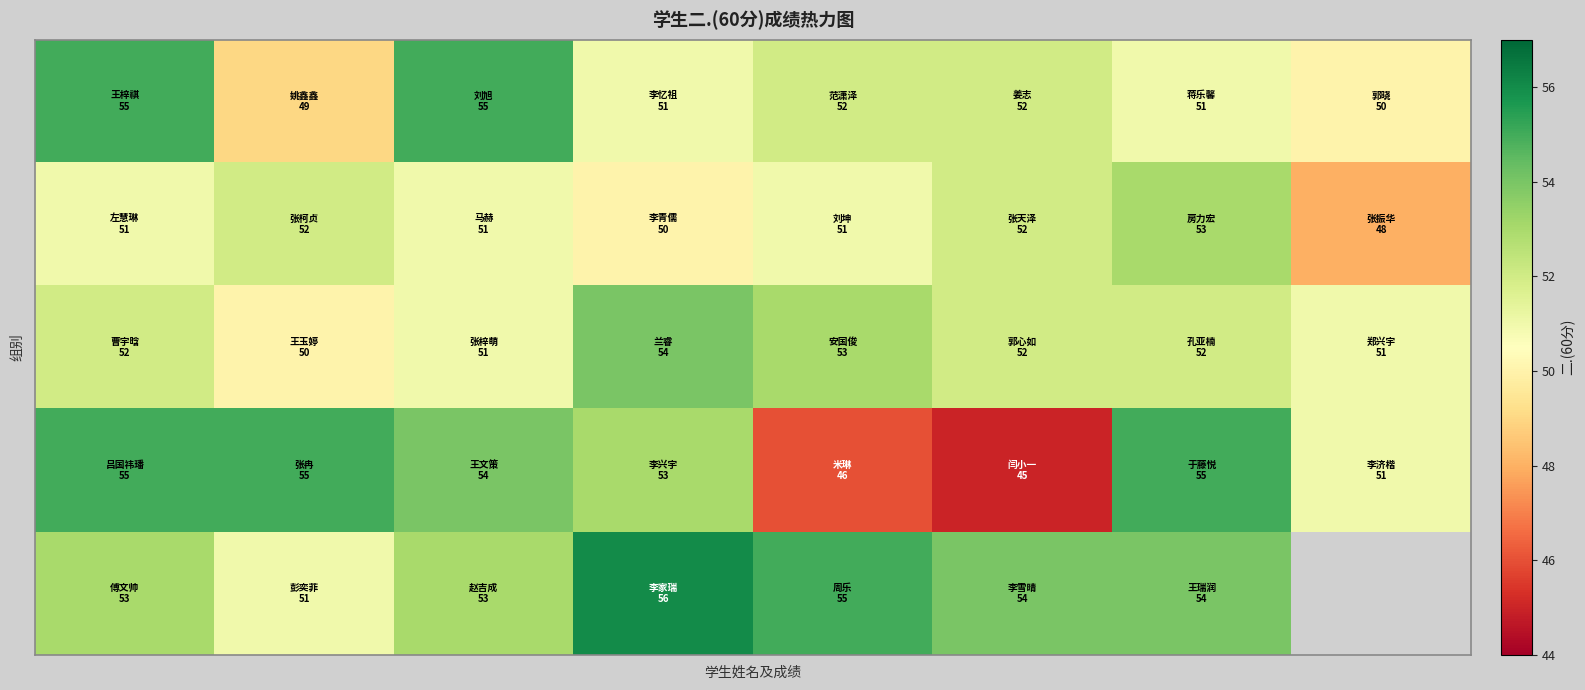

How many data points does each series have?

8